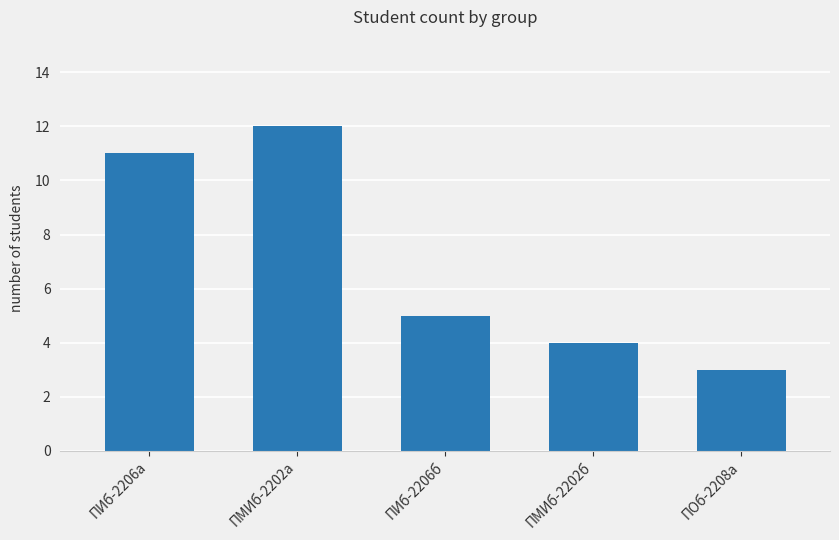

What value does the data have at ПМИб-2202а?

12